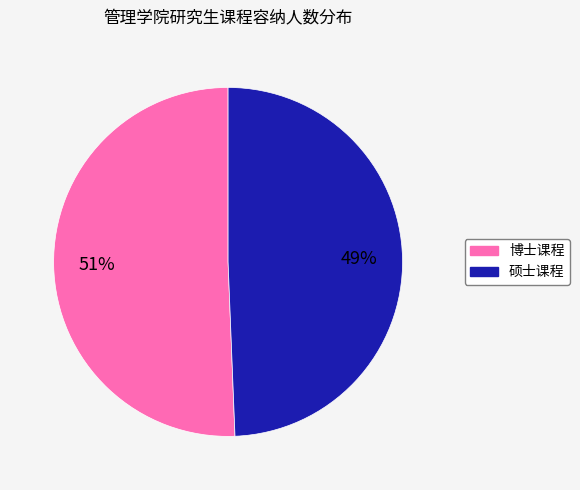

To the nearest percent, what is the average slice percentage?

50%